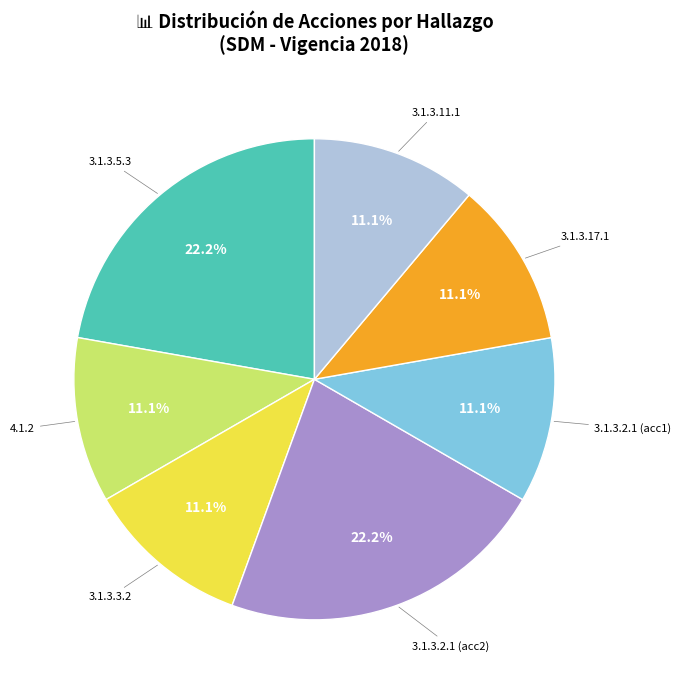

Which has a higher value, 3.1.3.5.3 or 3.1.3.11.1?

3.1.3.5.3